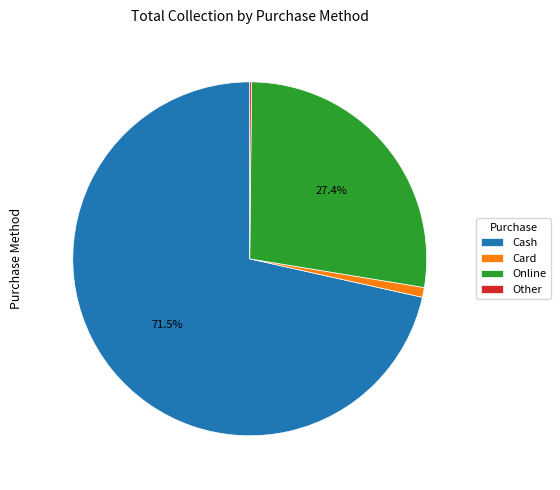

Do Online and Card together represent more than half of the pie?

No